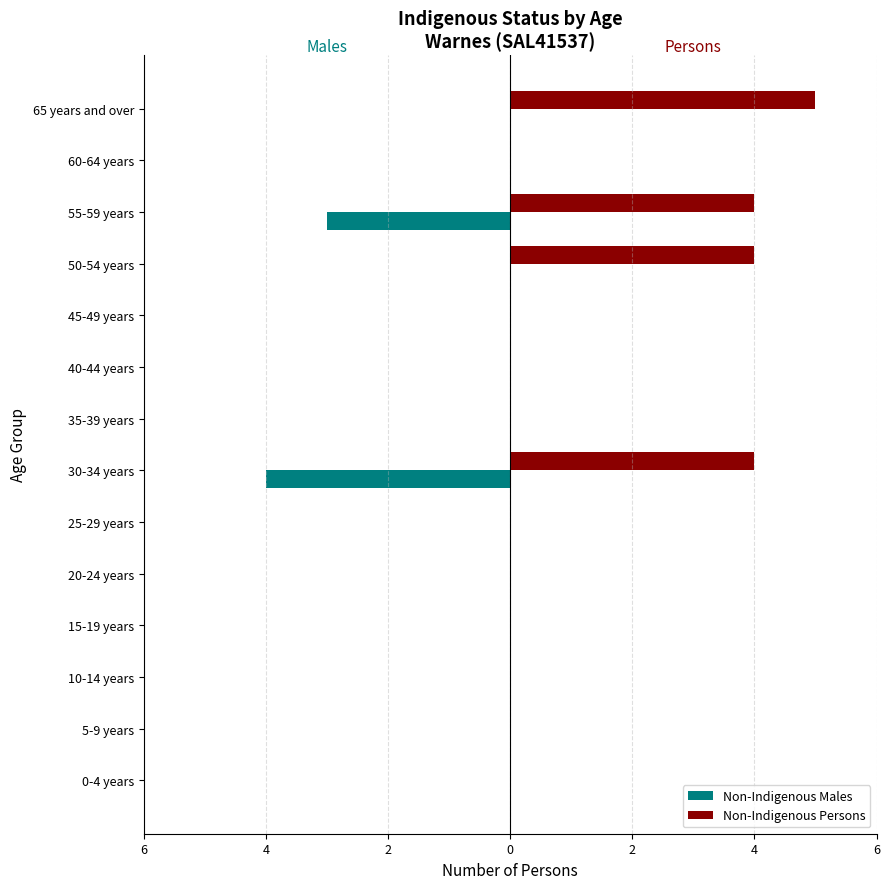

What are all the series names shown in the legend?

Non-Indigenous Males, Non-Indigenous Persons